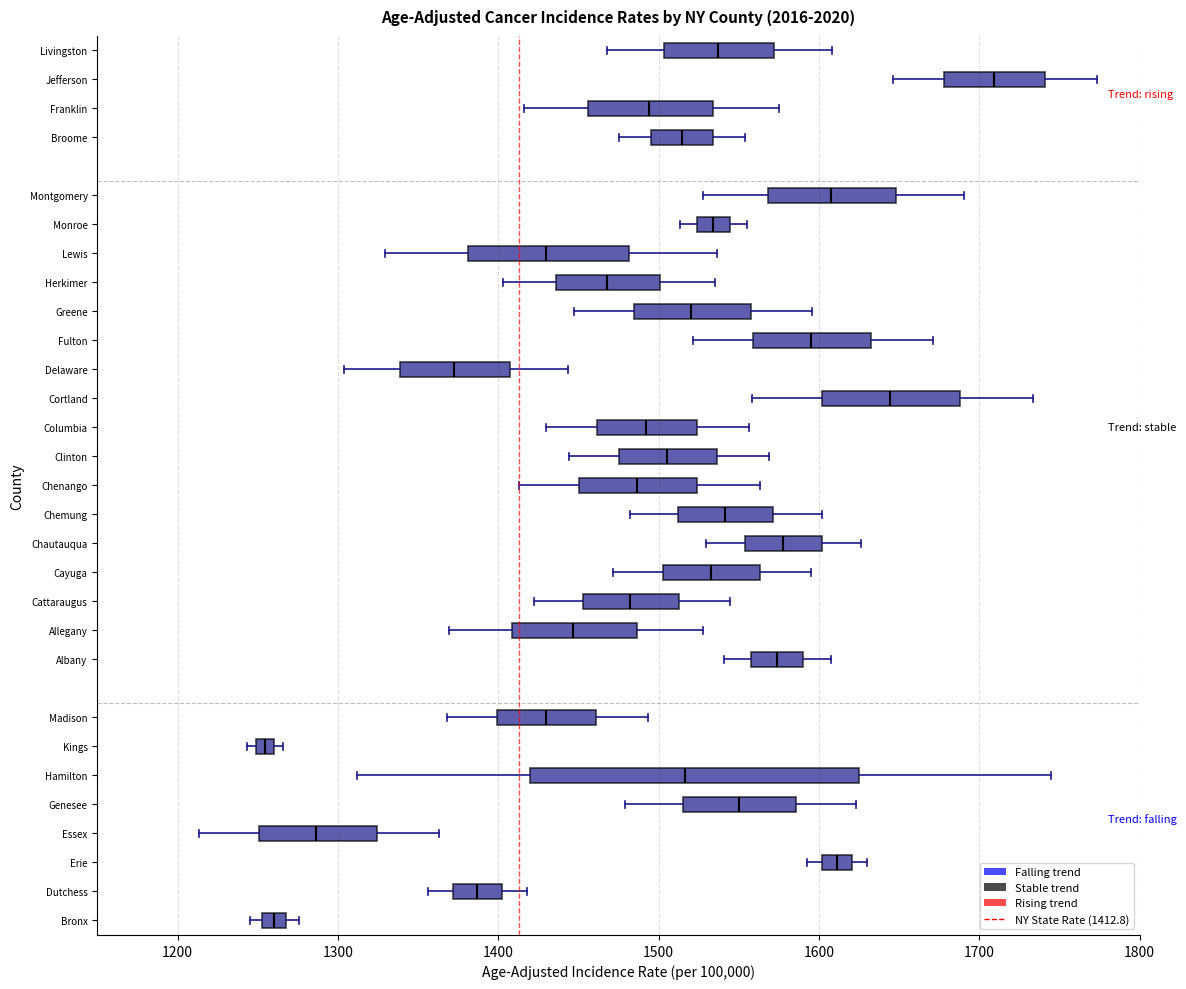

Which box has the furthest to the right median line?

Jefferson